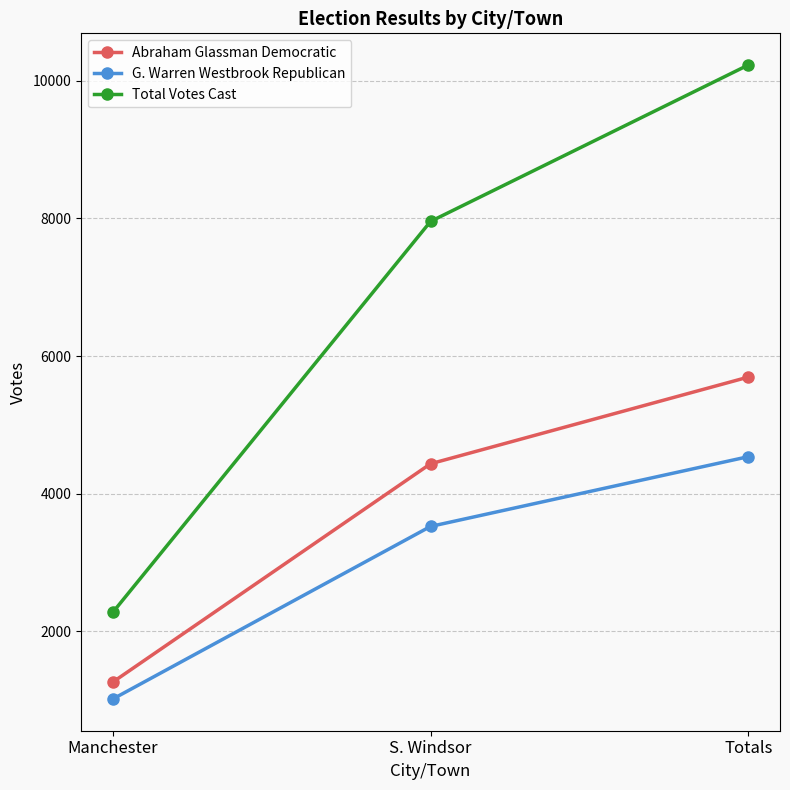

How many values in the G. Warren Westbrook Republican series are below 3523?

1